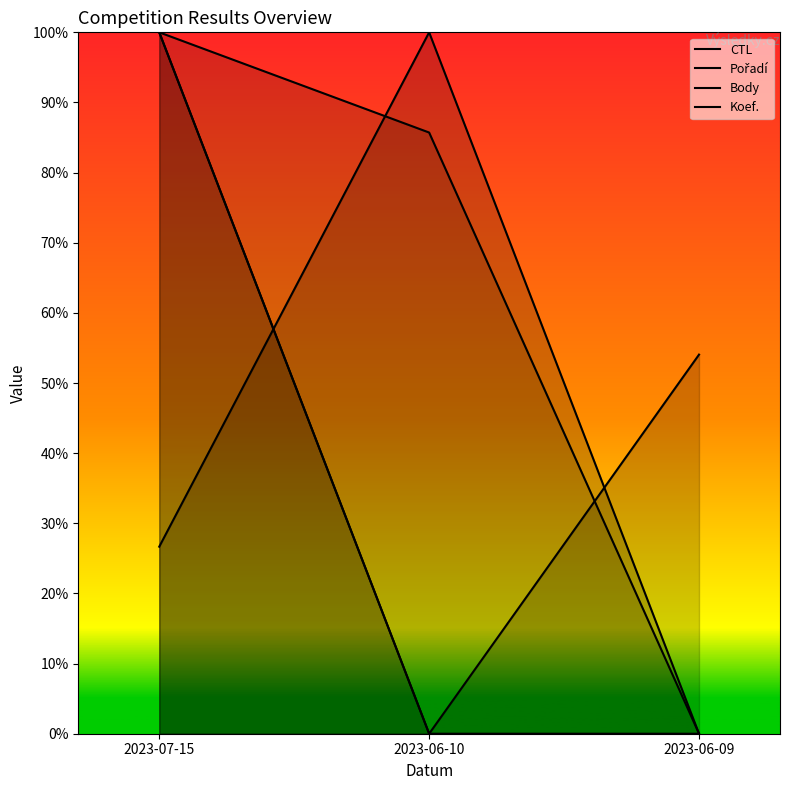

Is it true that Pořadí equals 85.7 at 2023-06-10?

True